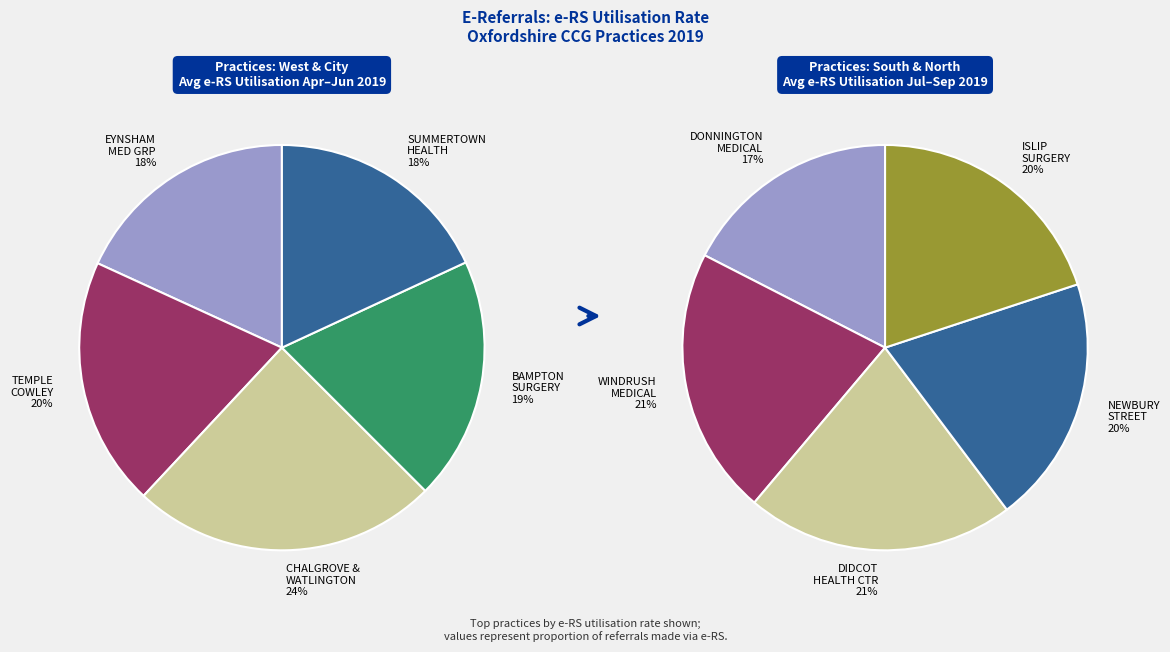

How much of the chart is everything except SUMMERTOWN HEALTH?

90.6%